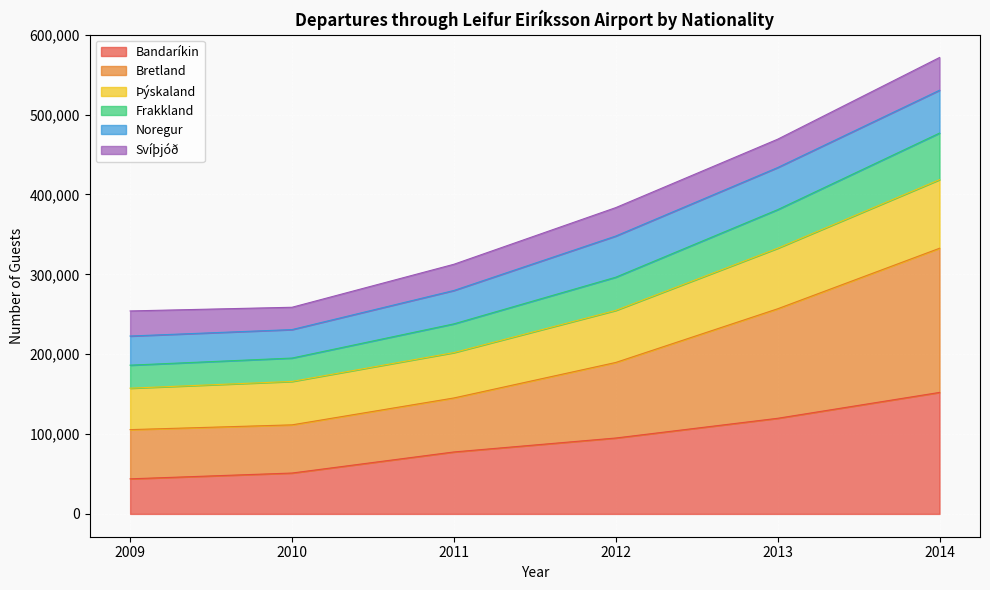

What is the minimum value for Bandaríkin?

43909